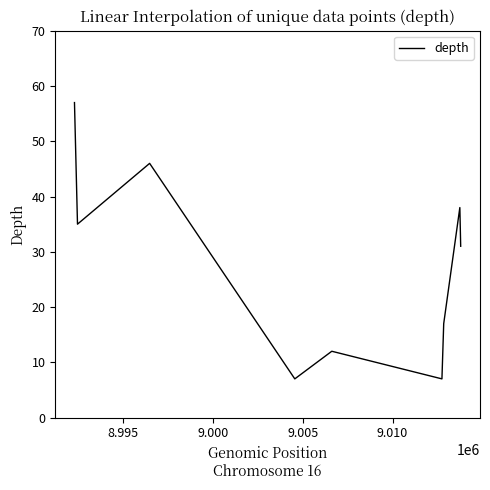

What is the minimum value shown in the chart?

7